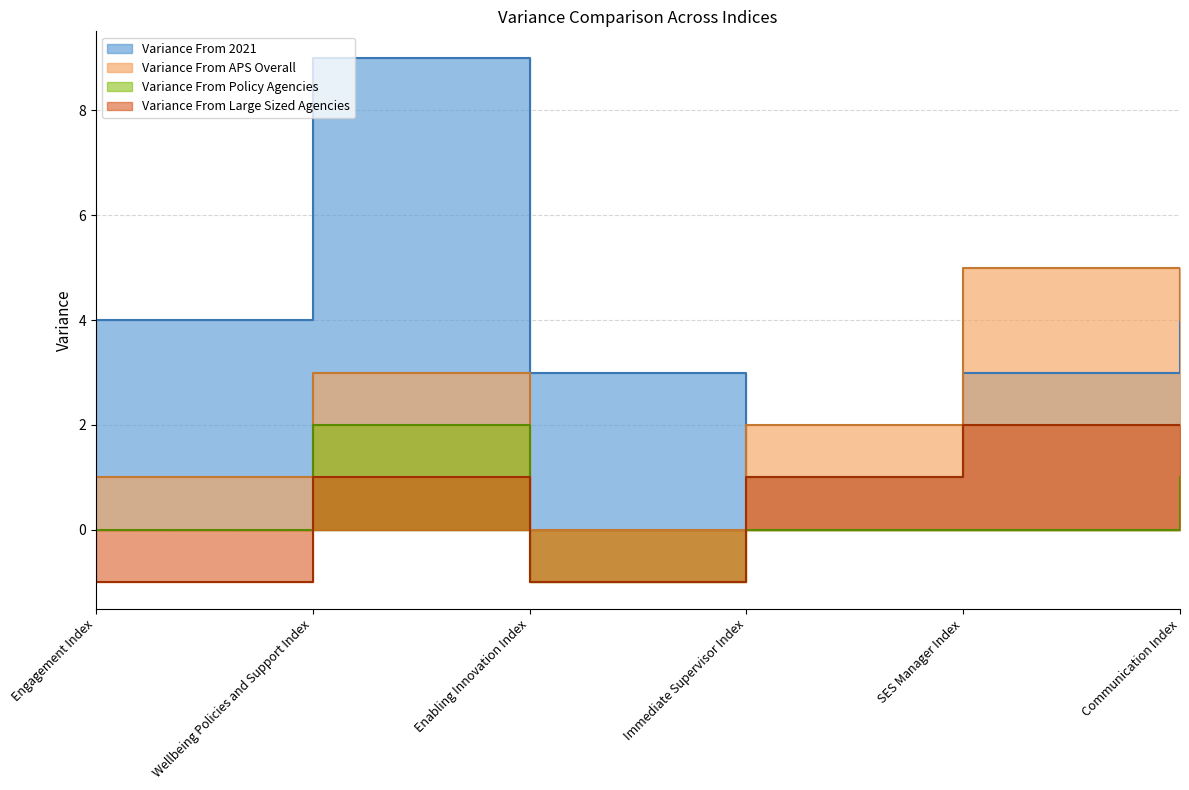

Which has a higher value, SES Manager Index or Enabling Innovation Index?

SES Manager Index